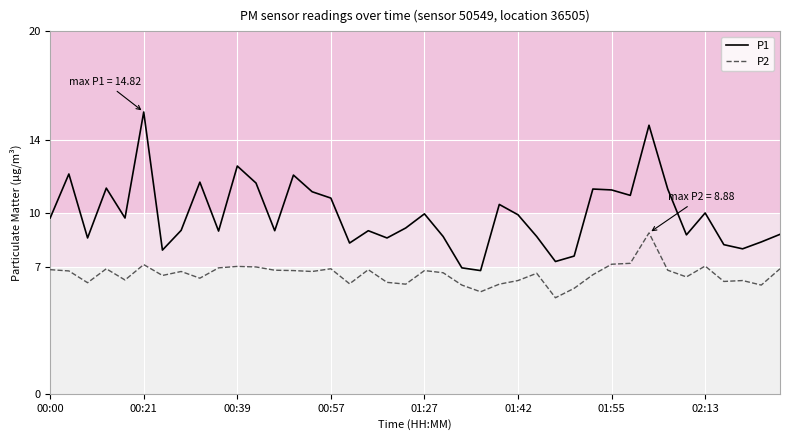

True or false: P1 and P2 intersect in this chart.

False